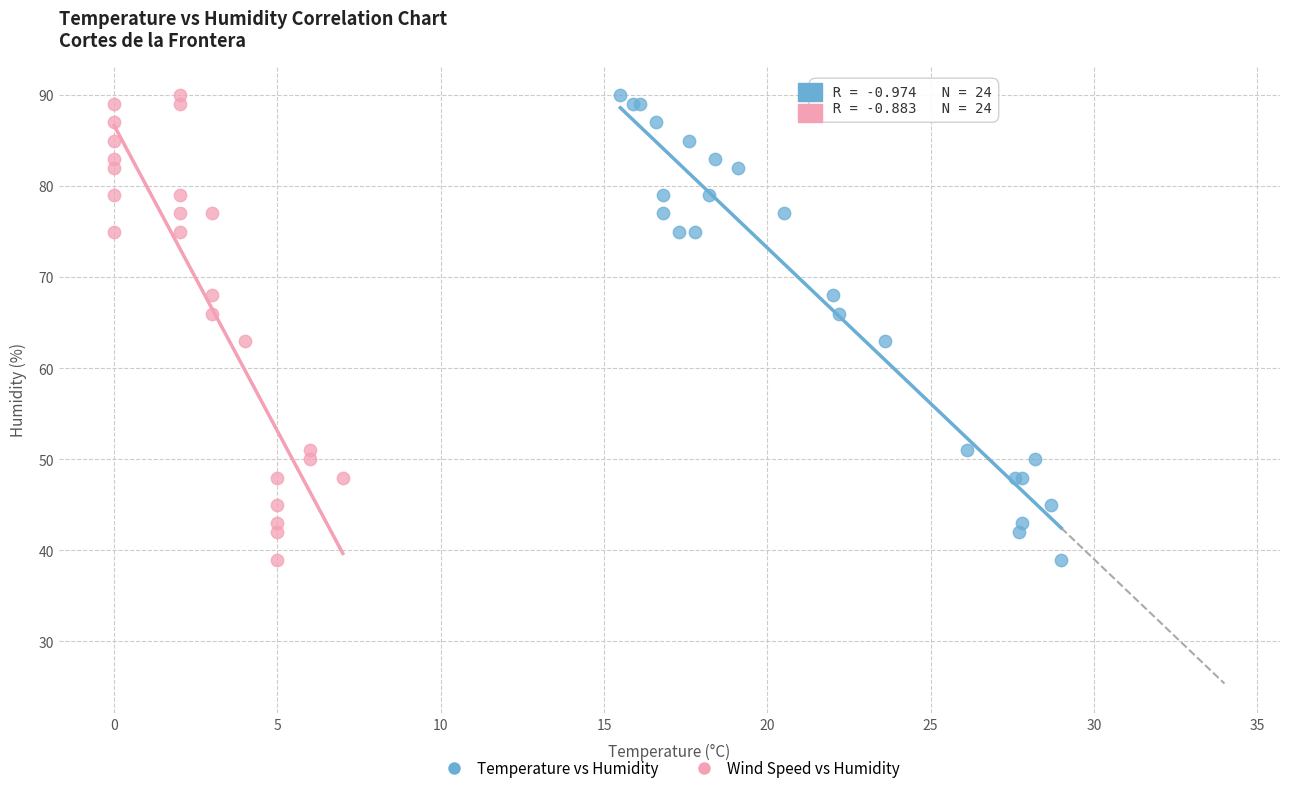

What are all the series names shown in the legend?

Temperature vs Humidity, Wind Speed vs Humidity